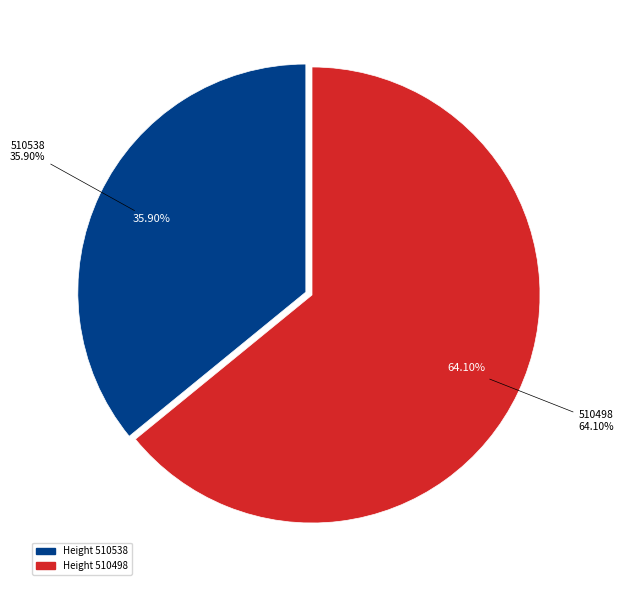

Between 510538 and 510498, which is larger?

510498